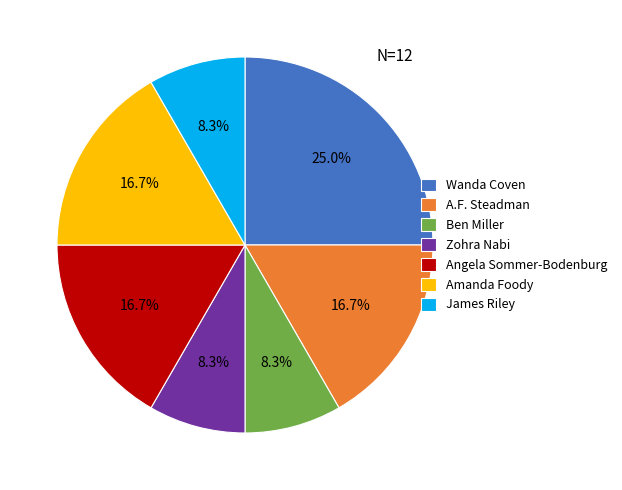

How much of the chart is everything except A.F. Steadman?

83.3%